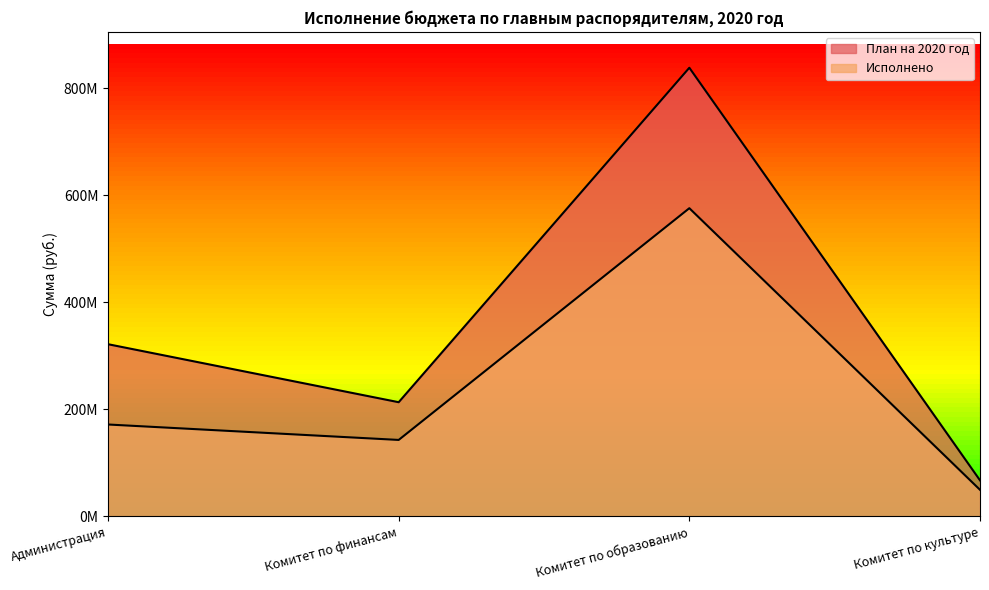

What is the spread (max minus min) of values at Комитет по культуре?

17701291.3